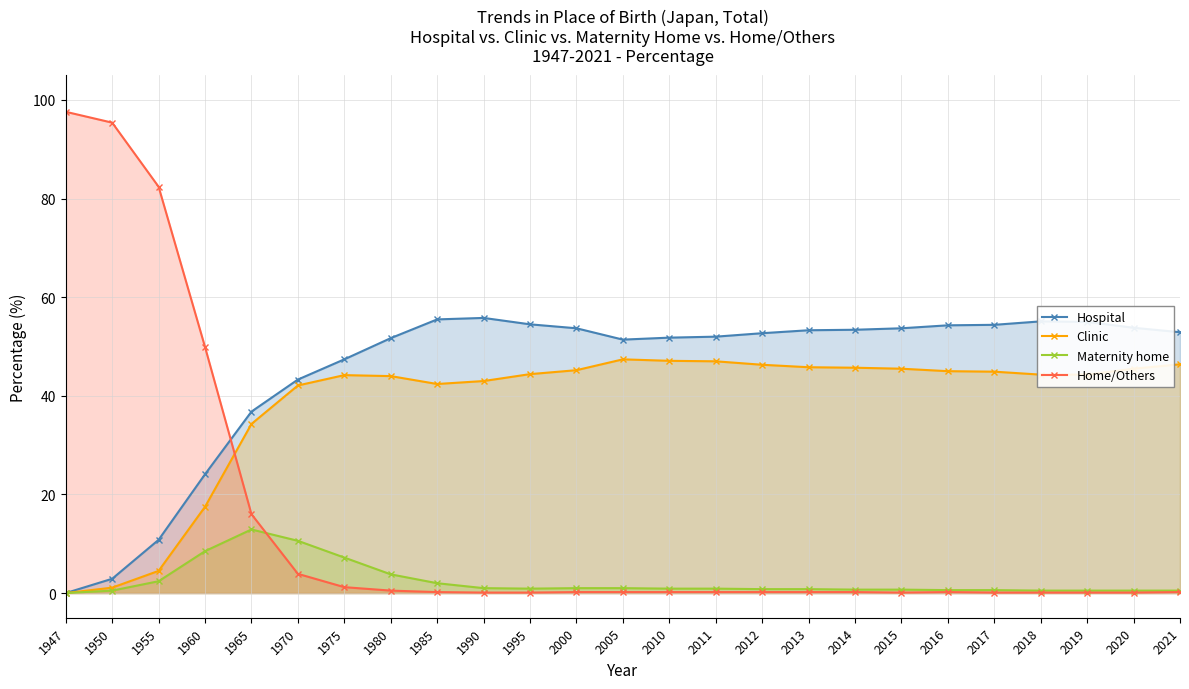

At which category does Maternity home reach its first local valley?

1995